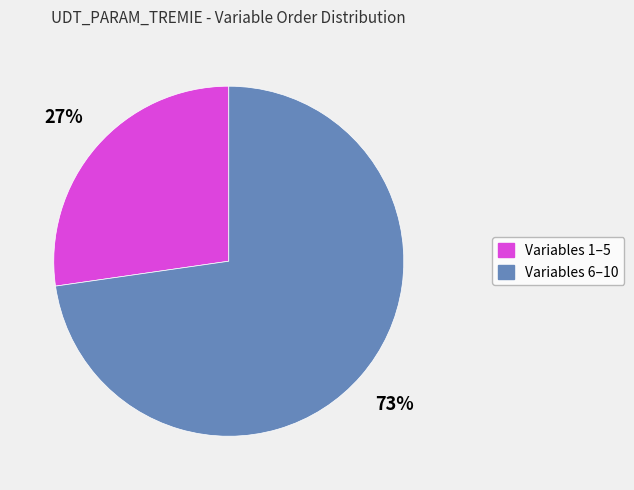

To the nearest percent, what is the average slice percentage?

50%